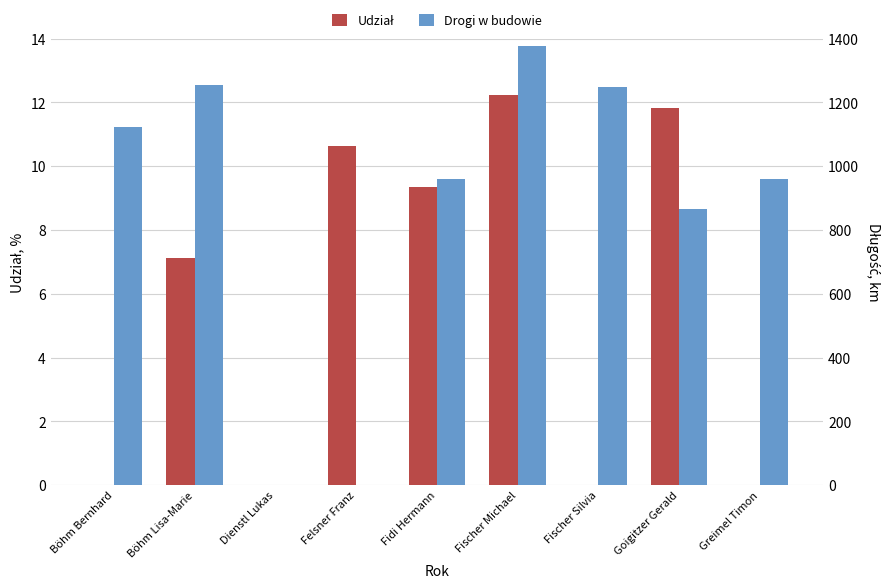

At which label is Drogi w budowie closest to 689?

Goigitzer Gerald